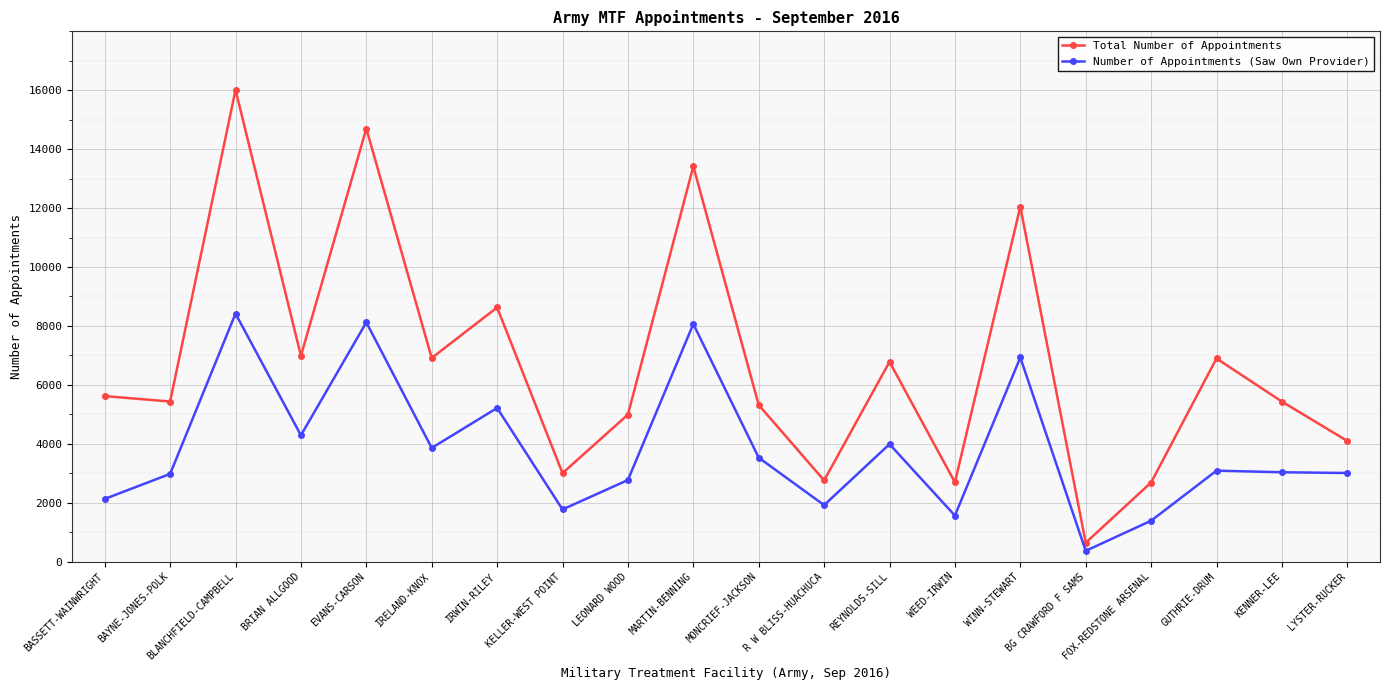

What is the difference between the highest and lowest values at IRWIN-RILEY?

3412